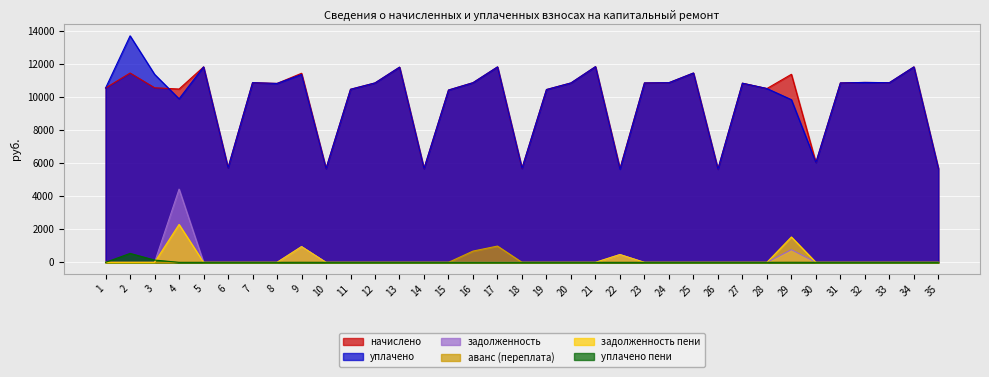

At how many categories does at least one series exceed 10884?

10